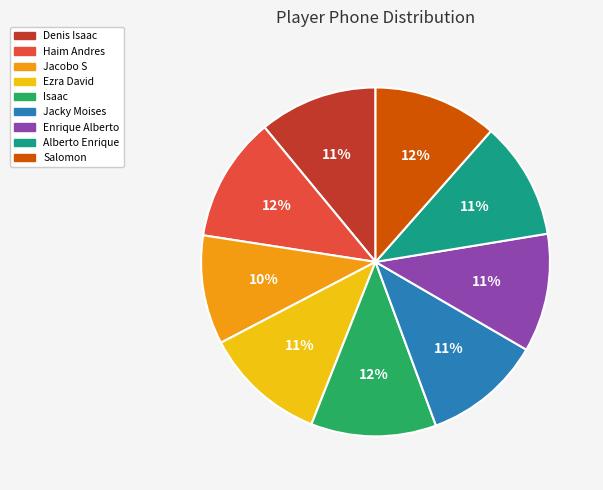

To the nearest percent, what is the average slice percentage?

11%